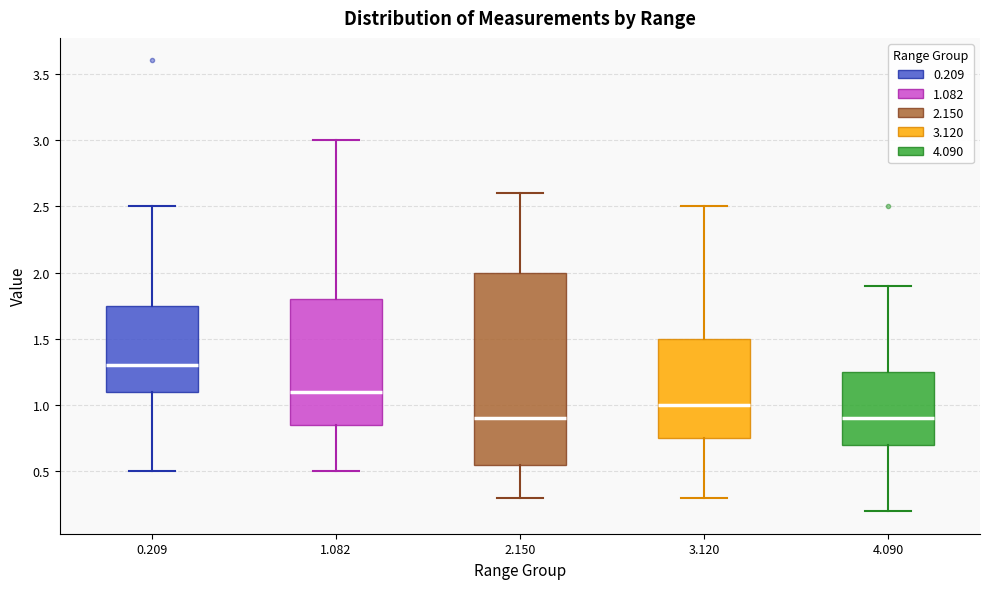

Comparing the boxes themselves (not the whiskers), which one is the tallest?

2.150